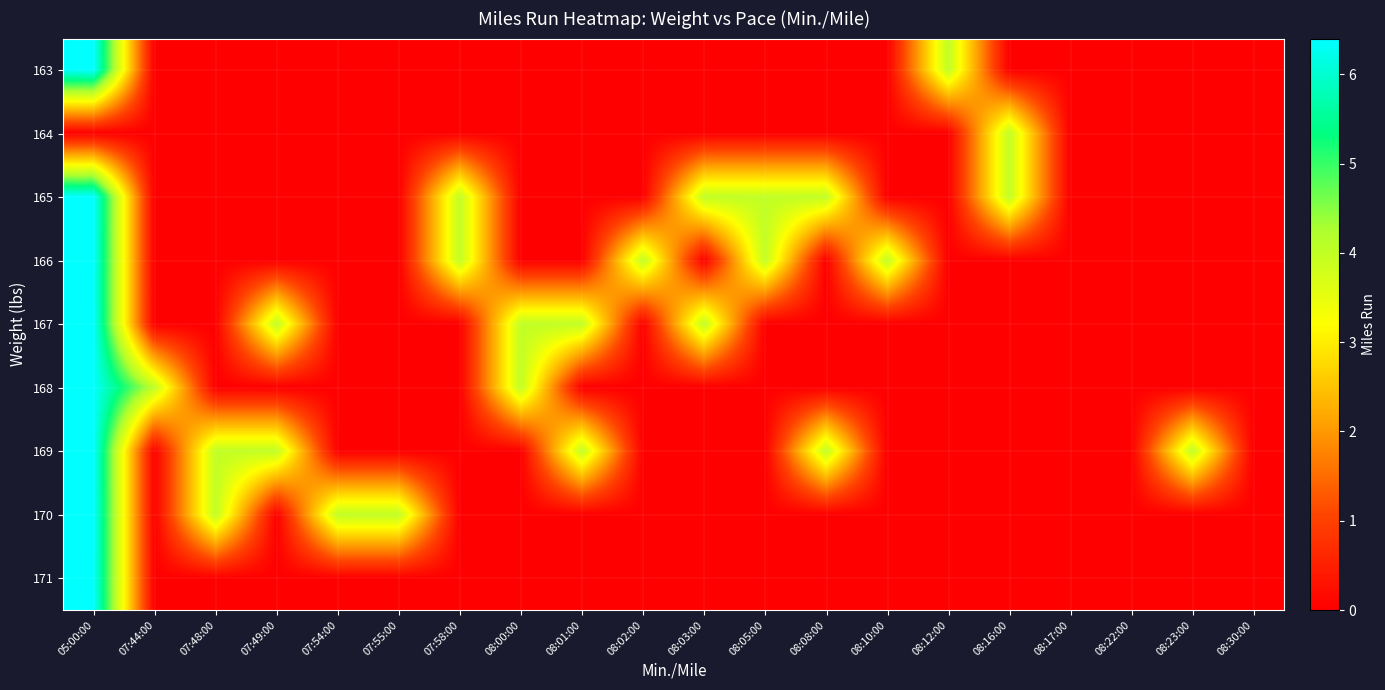

How many categories are shown in the chart?

20